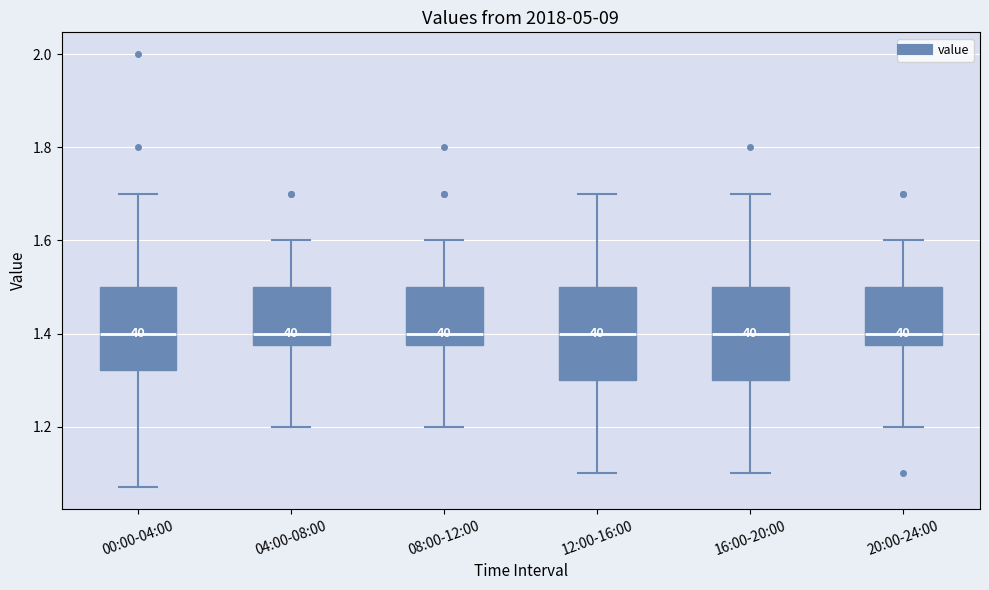

Where is the upper edge of the box for 00:00-04:00 on the y-axis? The values are not printed on the chart, so give them approximately, as read against the axis.

1.50